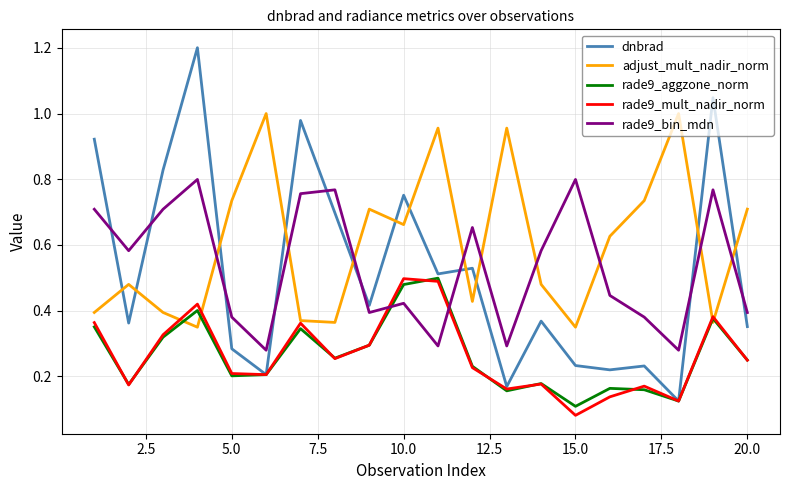

Which series has the largest range (max minus min)?

dnbrad